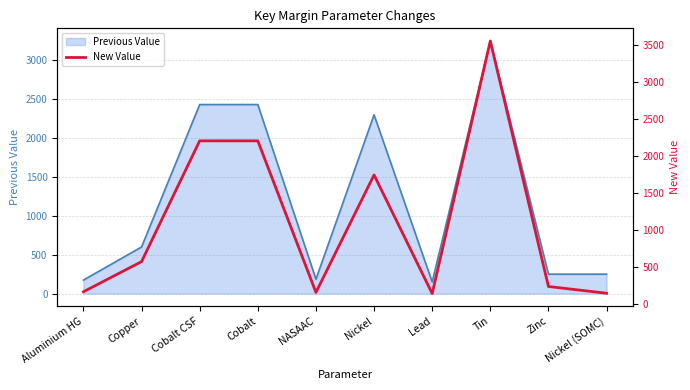

Which has a higher value, Tin or Lead?

Tin